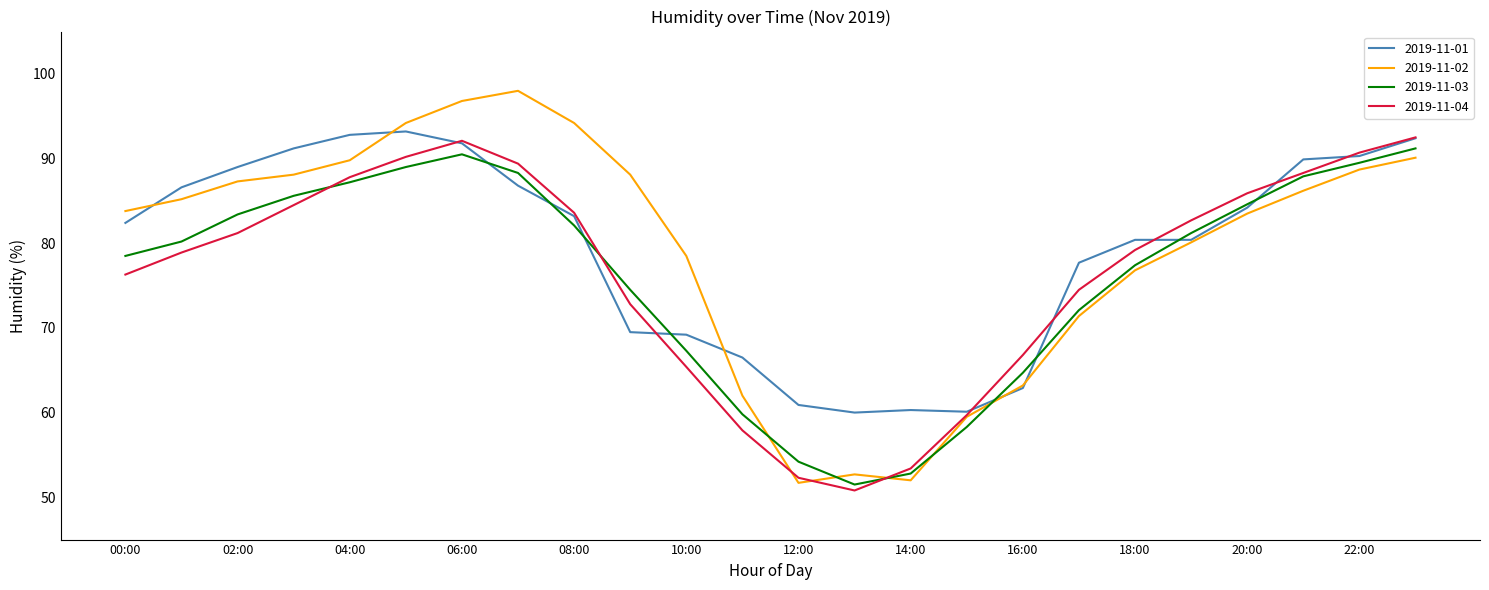

Which series has the widest spread of values?

2019-11-02